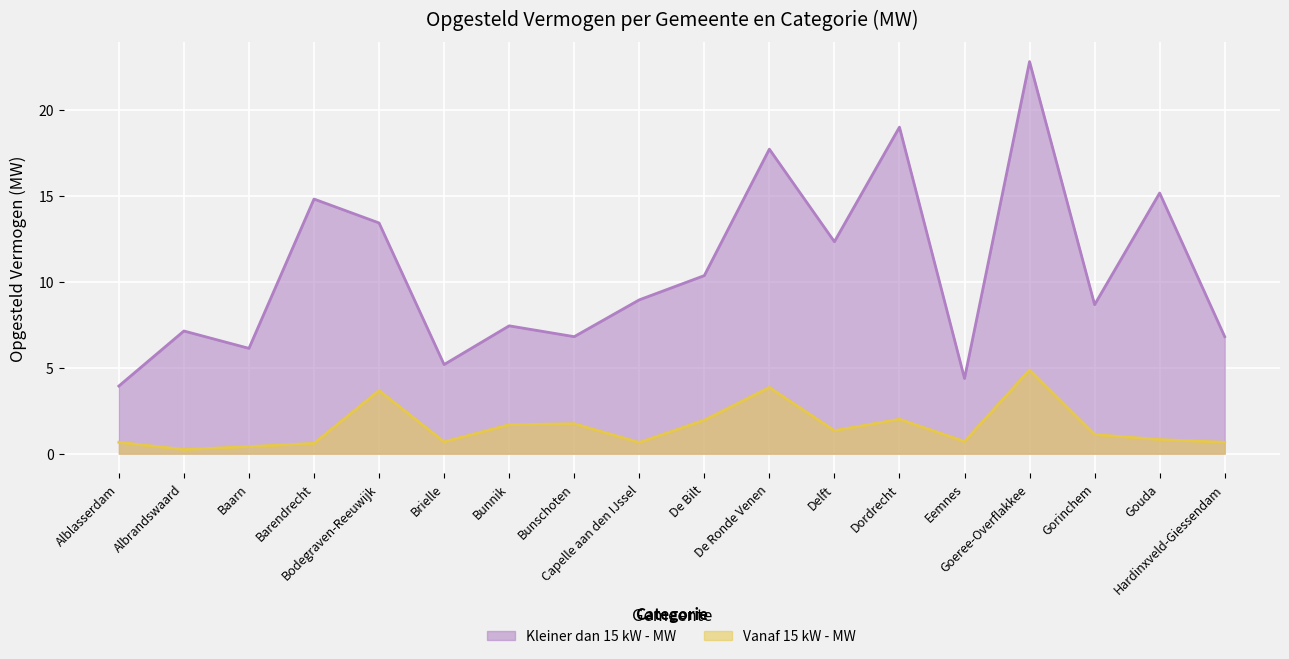

Reading left to right, what are all the values shown in this chart?

Kleiner dan 15 kW - MW: 3.9	7.1	6.1	14.8	13.4	5.2	7.4	6.8	8.9	10.3	17.7	12.3	19.0	4.4	22.8	8.7	15.2	6.8
Vanaf 15 kW - MW: 0.7	0.2	0.4	0.6	3.7	0.7	1.7	1.7	0.7	1.9	3.9	1.3	2.0	0.7	4.9	1.1	0.8	0.7